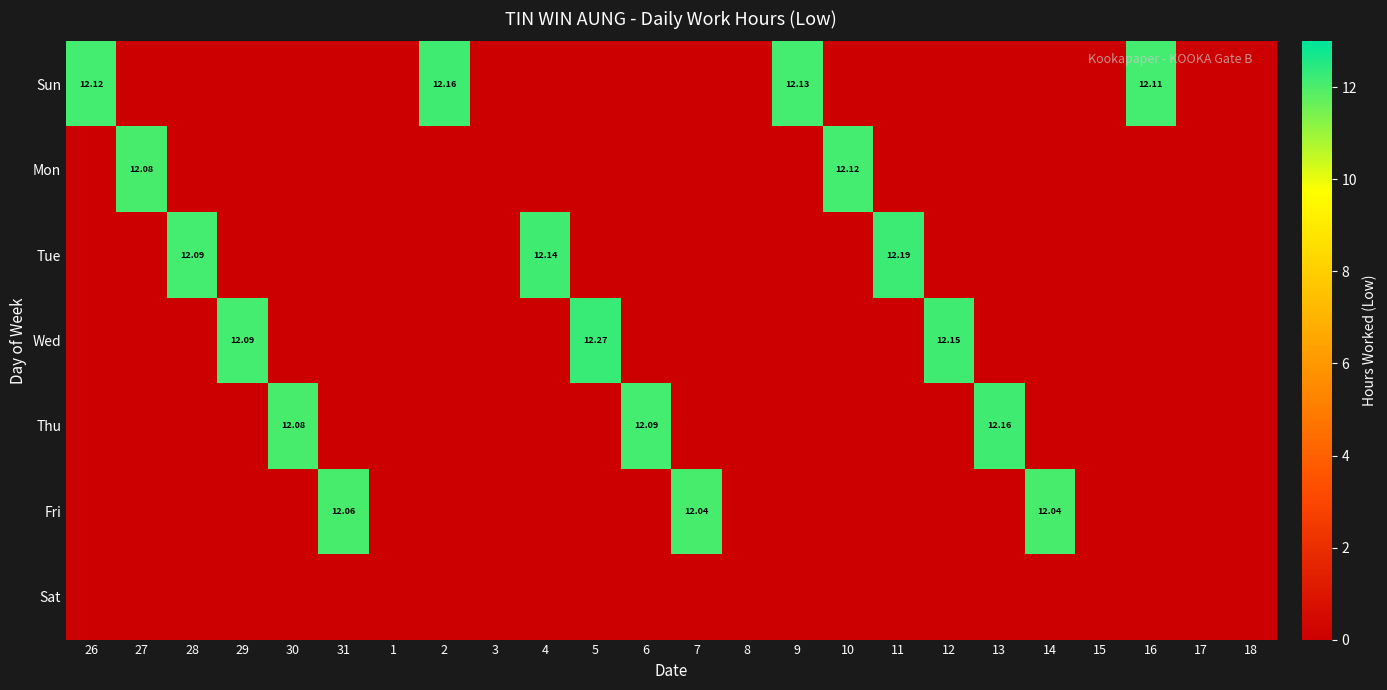

Which category has the highest value in the Sun series?

2